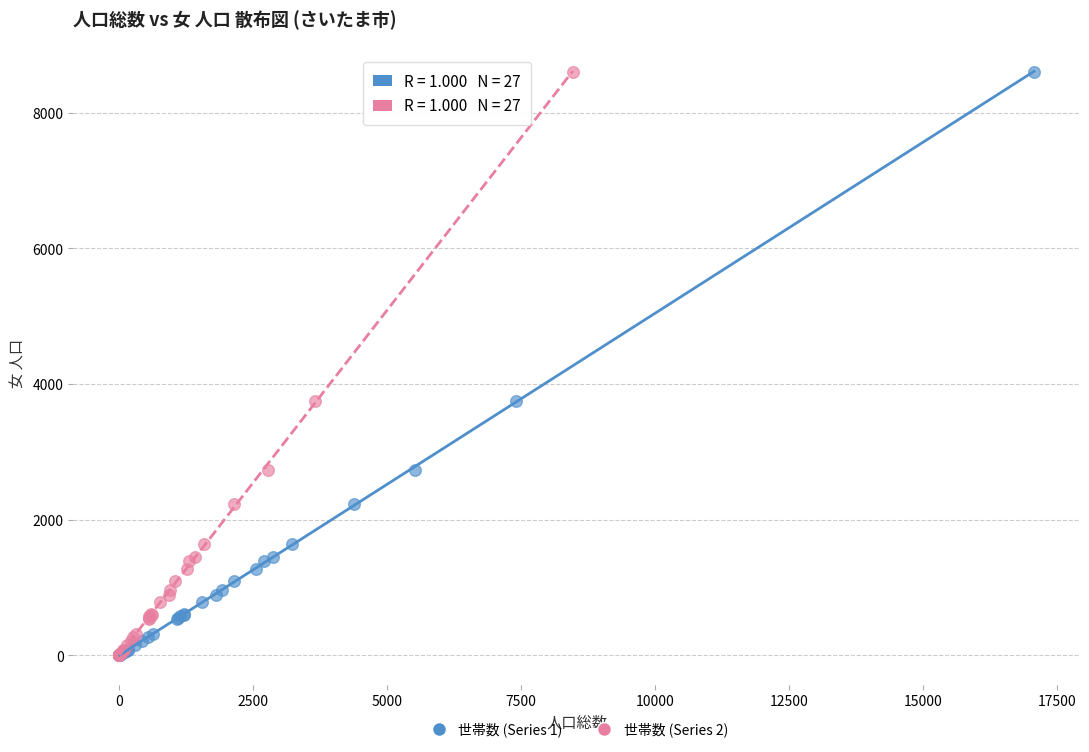

What are all the series names shown in the legend?

世帯数 (Series 1), 世帯数 (Series 2)